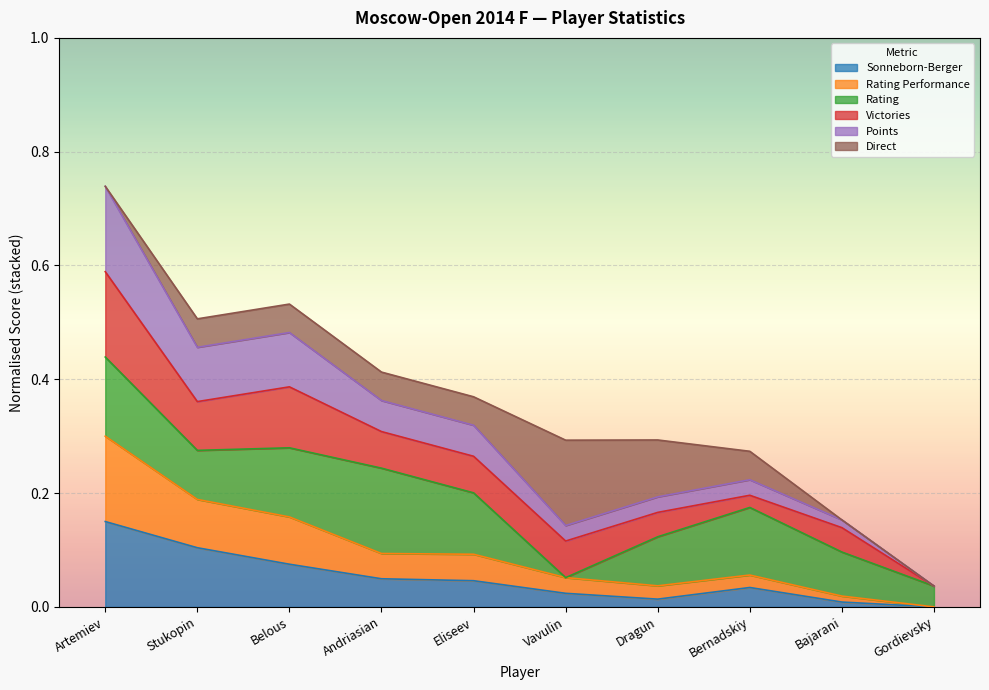

At which label is Points closest to 0?

Gordievsky